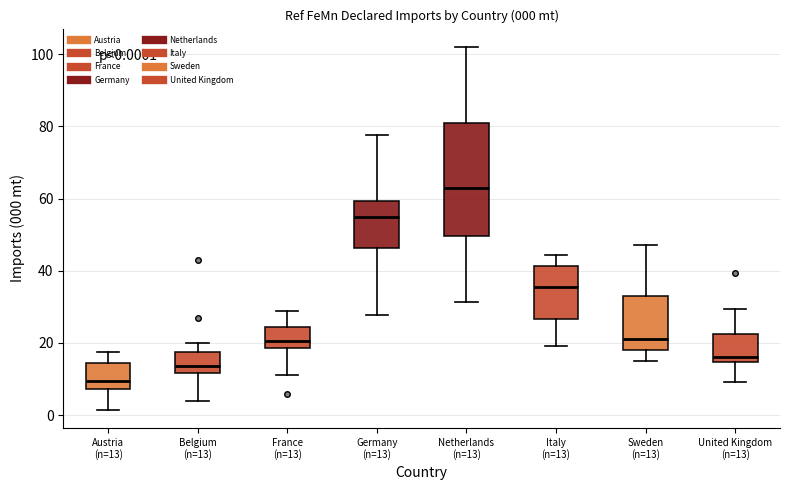

Which box's median line is the lowest?

Austria (n=13)